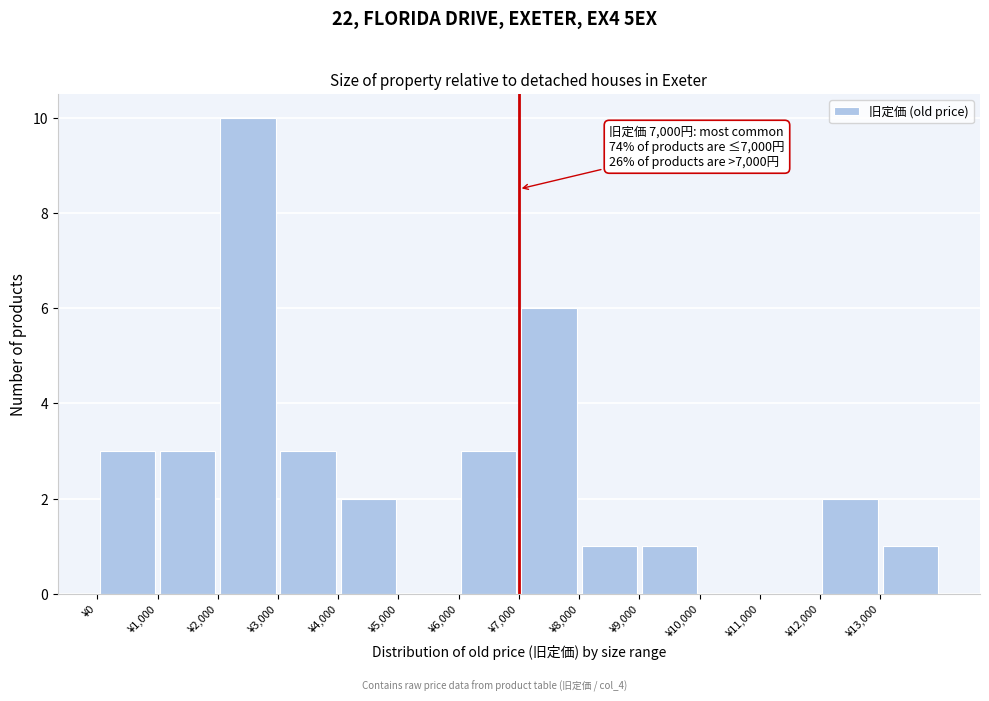

Which range on the x-axis has the tallest bar?

2000 to 3000